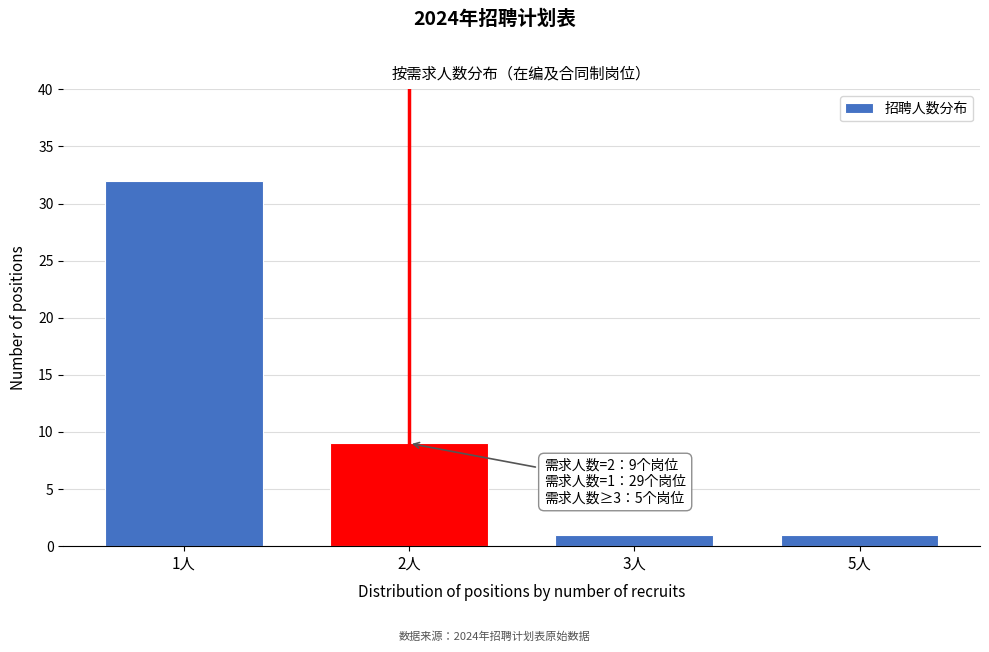

Reading right to left, what are all the values shown in this chart?

5人=1	3人=1	2人=9	1人=32